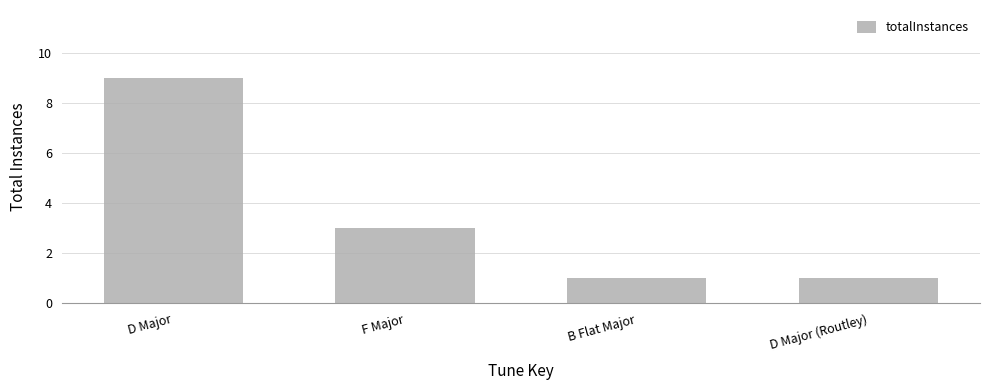

What is the smallest value displayed?

1